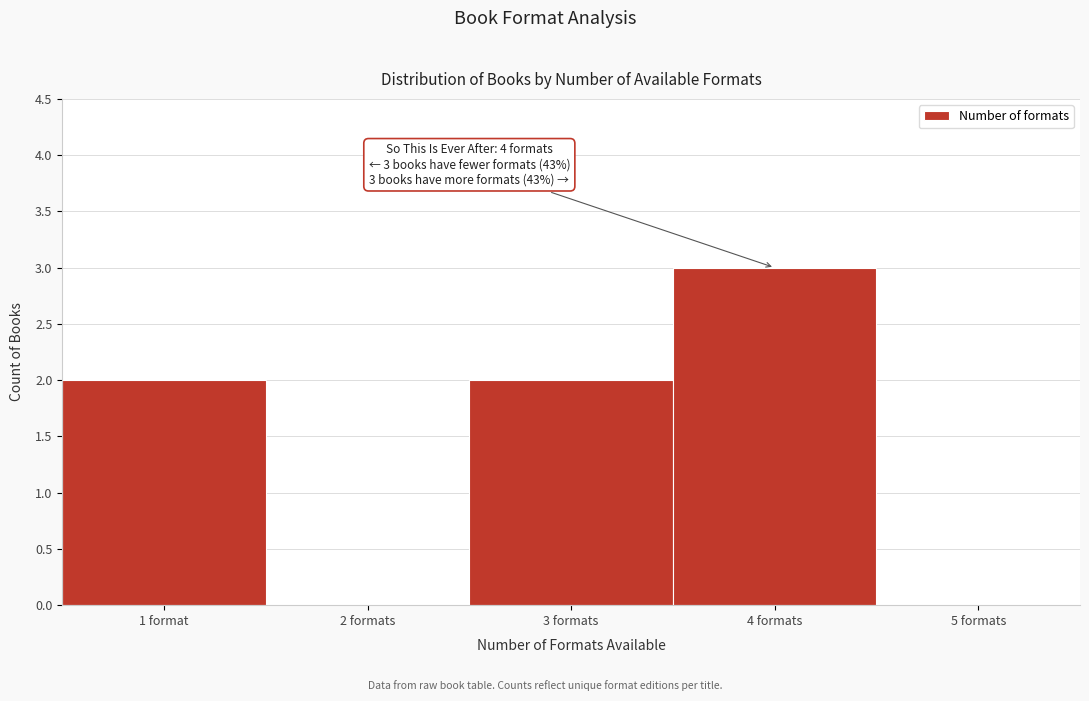

Reading right to left, list all the values displayed in this chart.

5 formats=0	4 formats=3	3 formats=2	2 formats=0	1 format=2